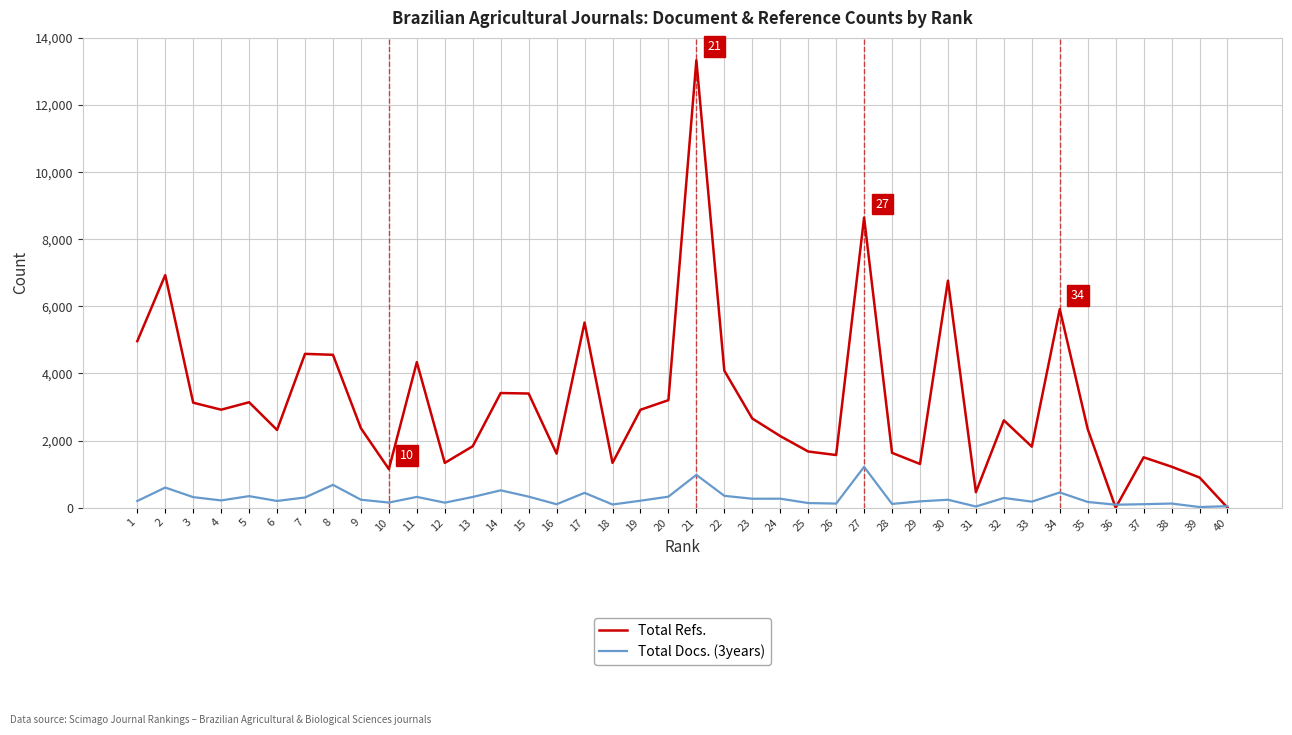

Which series has the largest total across all categories?

Total Refs.